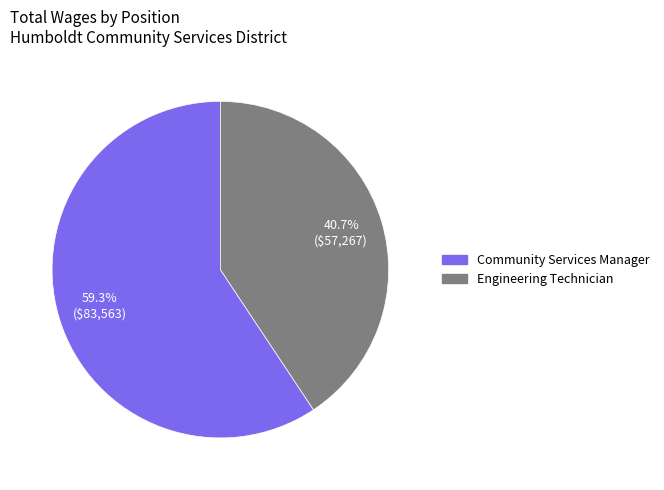

To the nearest percent, what percentage of the pie is Engineering Technician?

41%